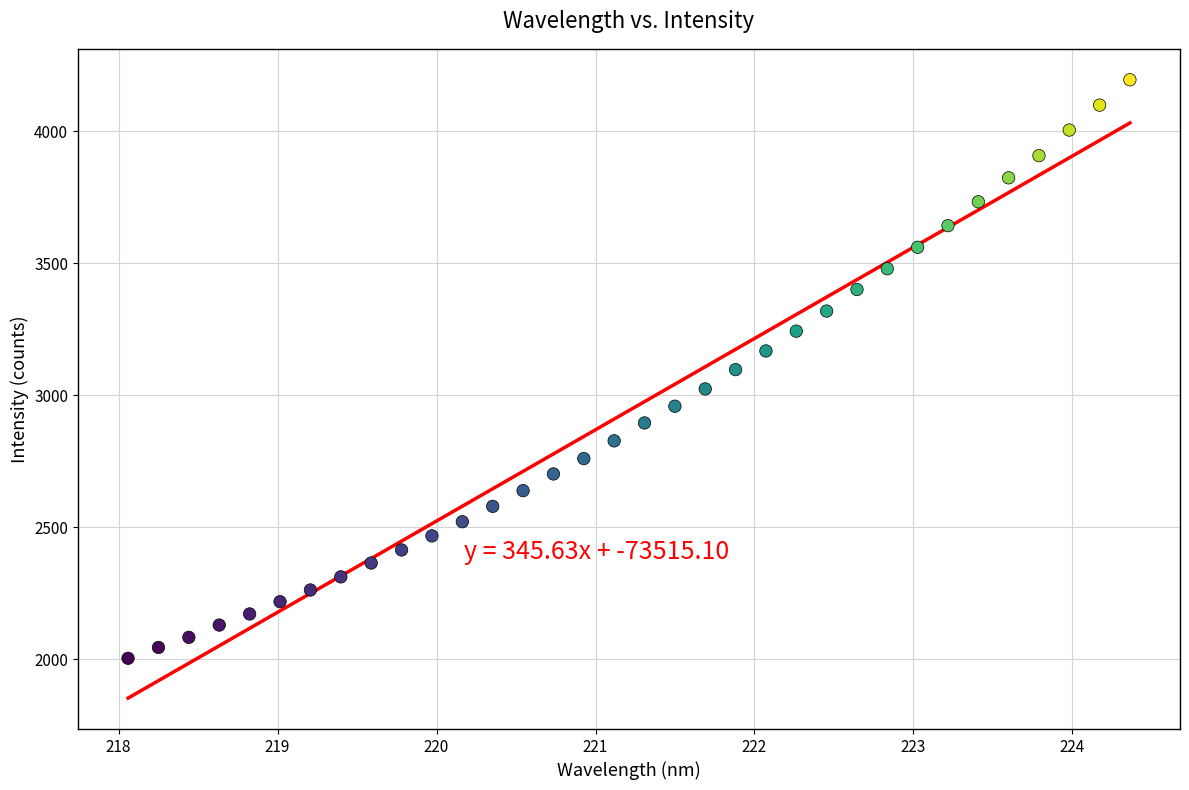

What is the range of Y values (max minus min)?

2191.0